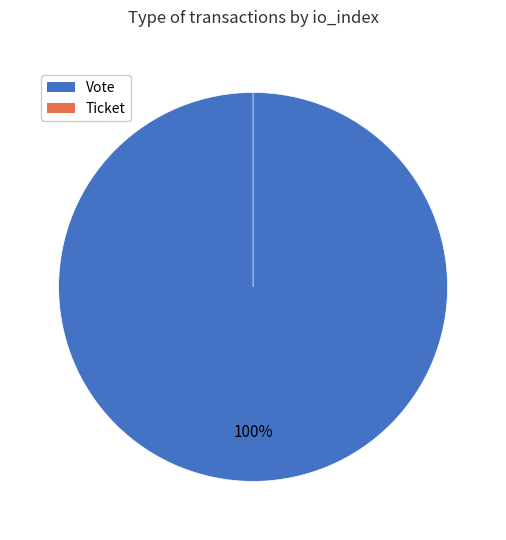

What percentage do Vote and Ticket together represent?

100.0%